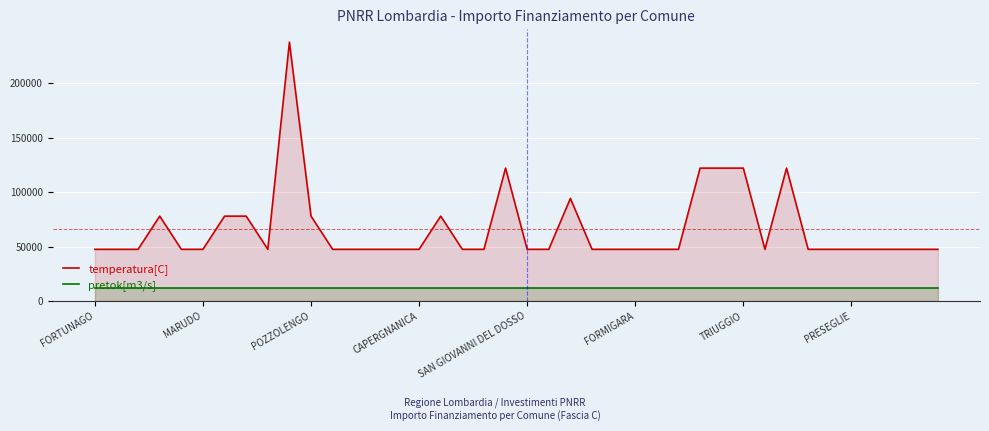

What is the average value of the temperatura[C] series?

66481